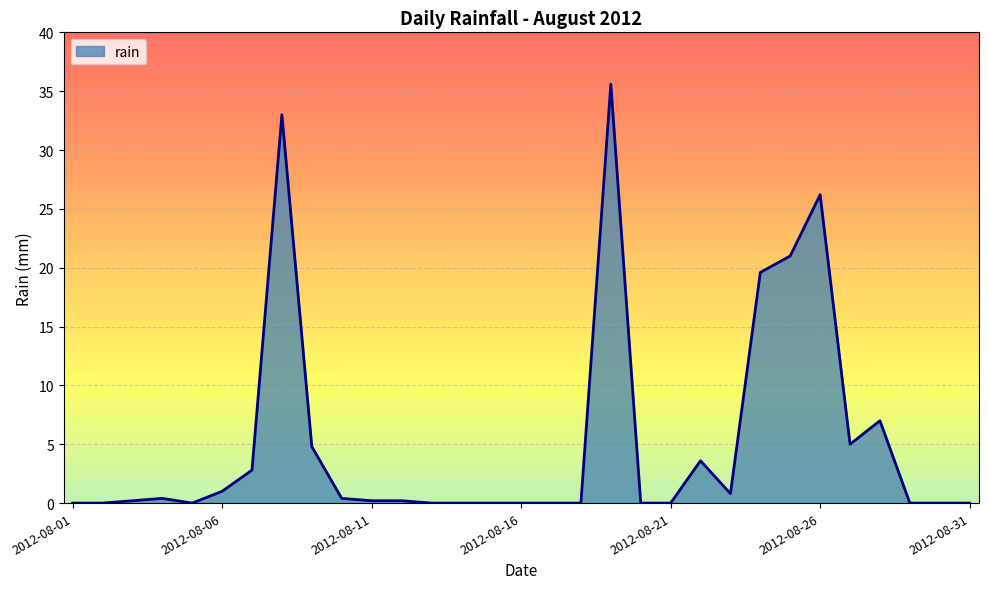

What is the greatest value displayed?

35.6